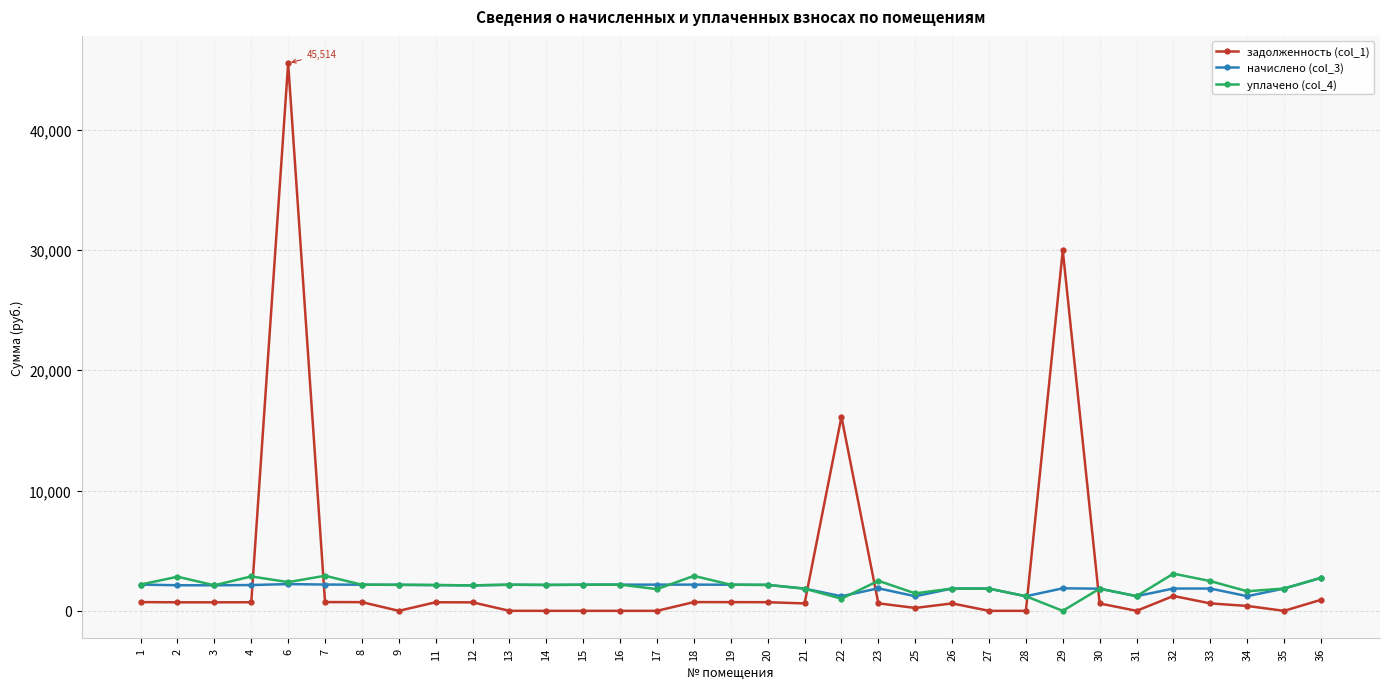

What is the spread (max minus min) of values at 36?

1826.8